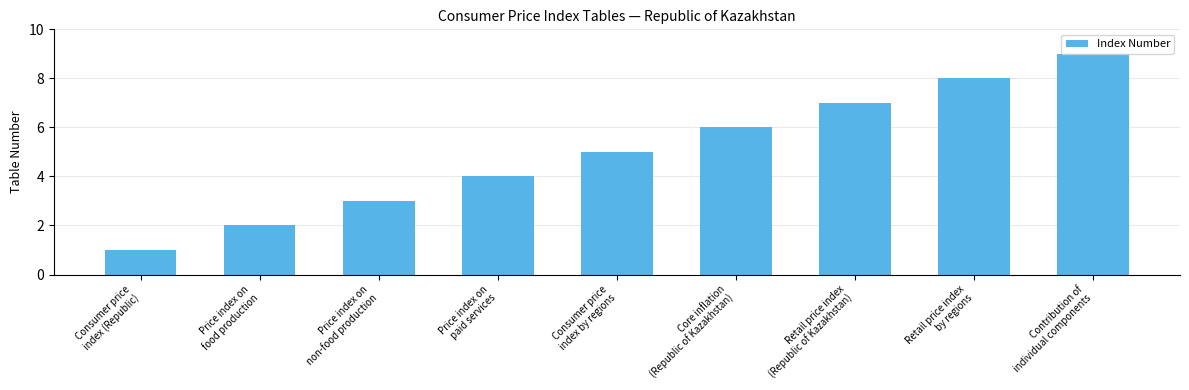

List the labels in order of value, smallest first.

Consumer price
index (Republic), Price index on
food production, Price index on
non-food production, Price index on
paid services, Consumer price
index by regions, Core inflation
(Republic of Kazakhstan), Retail price index
(Republic of Kazakhstan), Retail price index
by regions, Contribution of
individual components